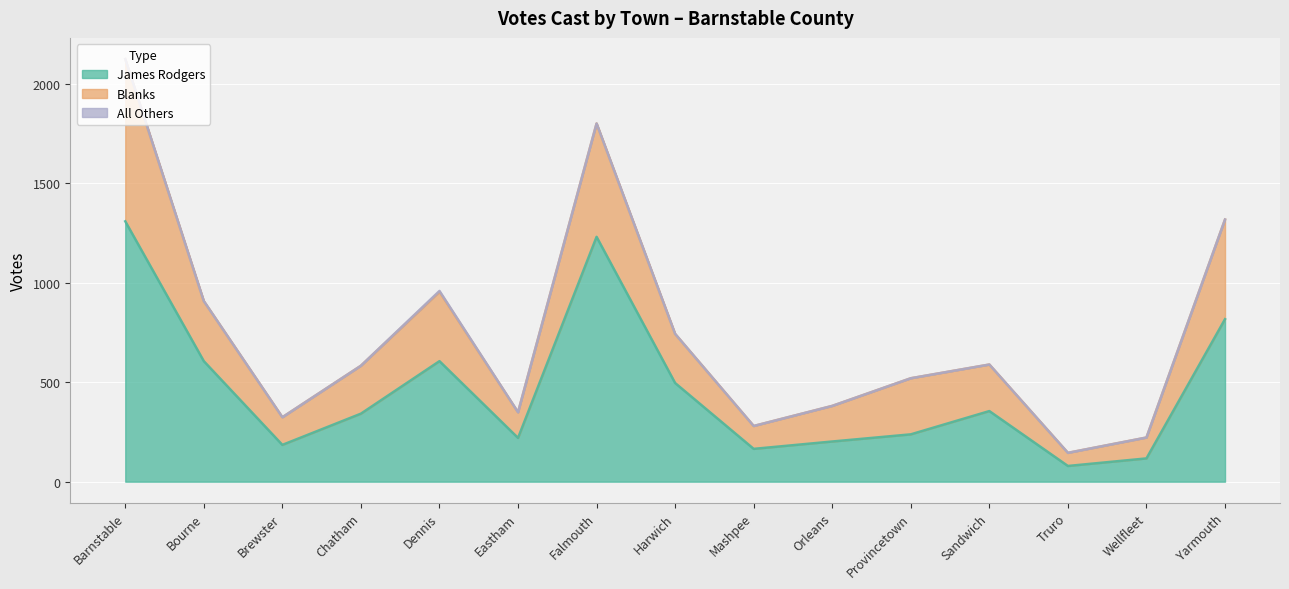

At which label is James Rodgers closest to 694?

Bourne